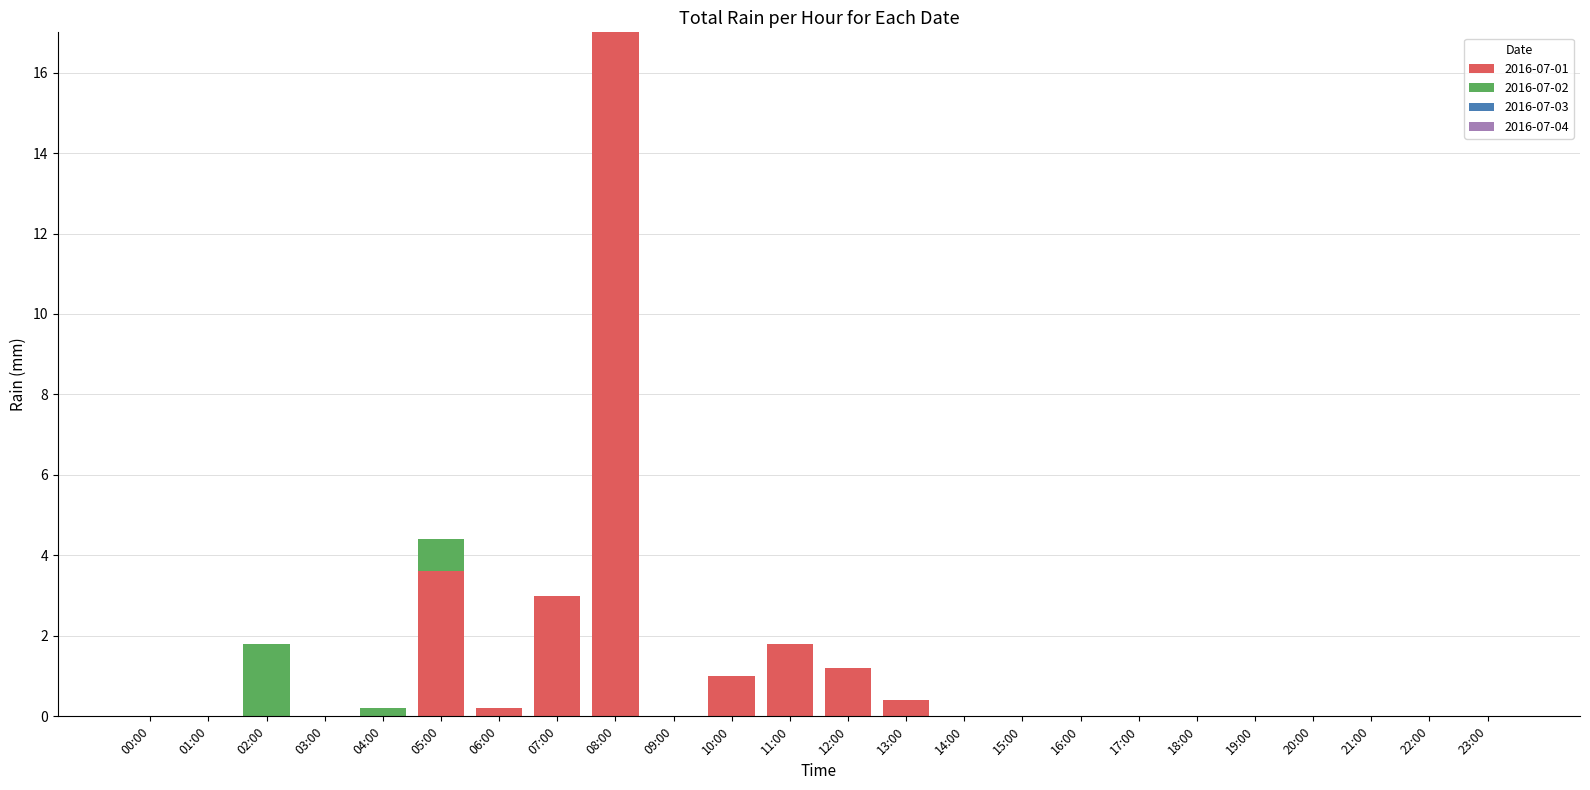

Count the number of data series in this chart.

2